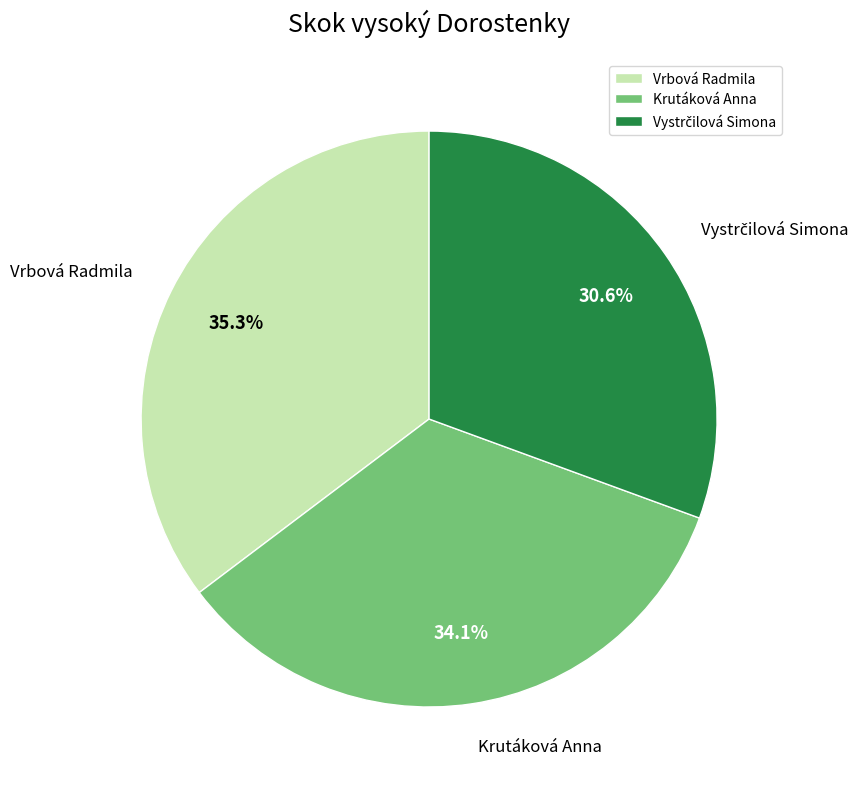

To the nearest percent, what is the average slice percentage?

33%